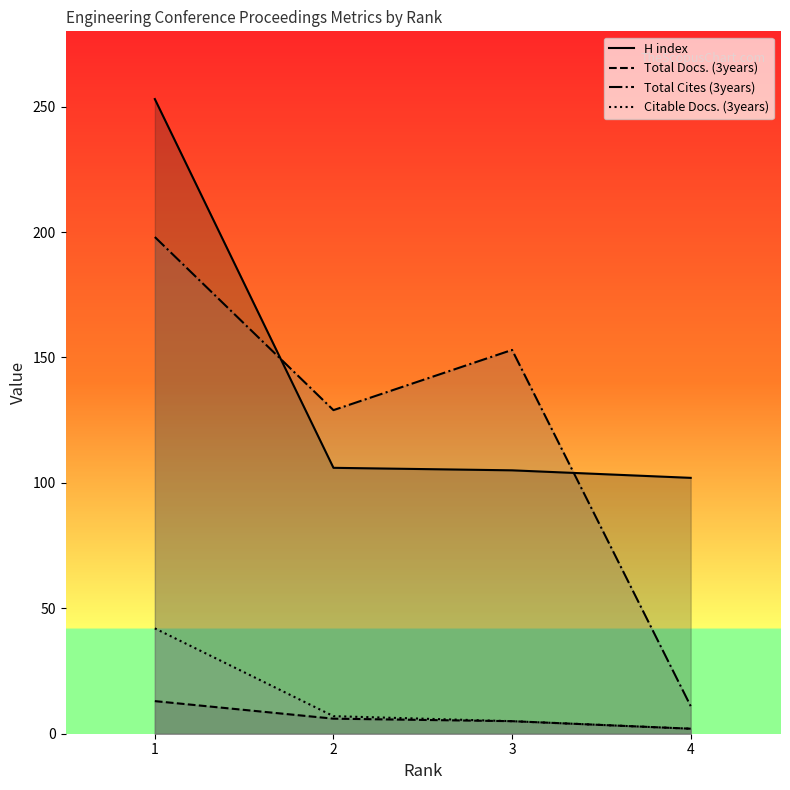

Is the value of Total Docs. (3years) at 1 greater than the value of Total Cites (3years) at 2?

No